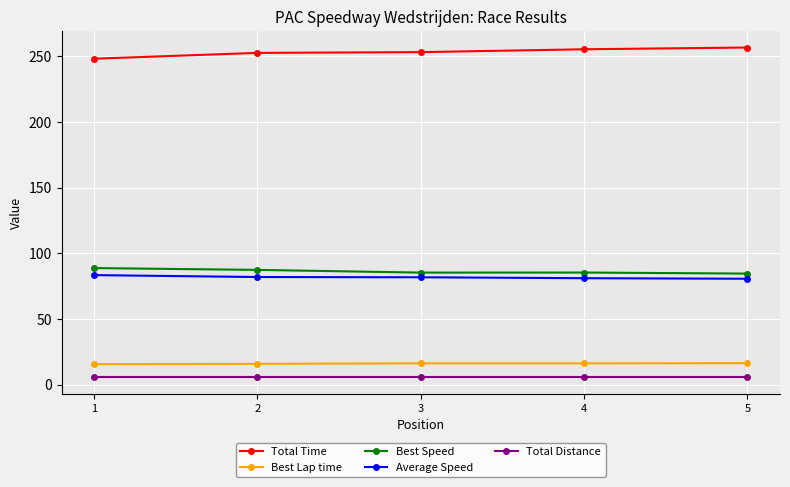

What is the value of the Best Speed point at the 2nd from the left?

87.3